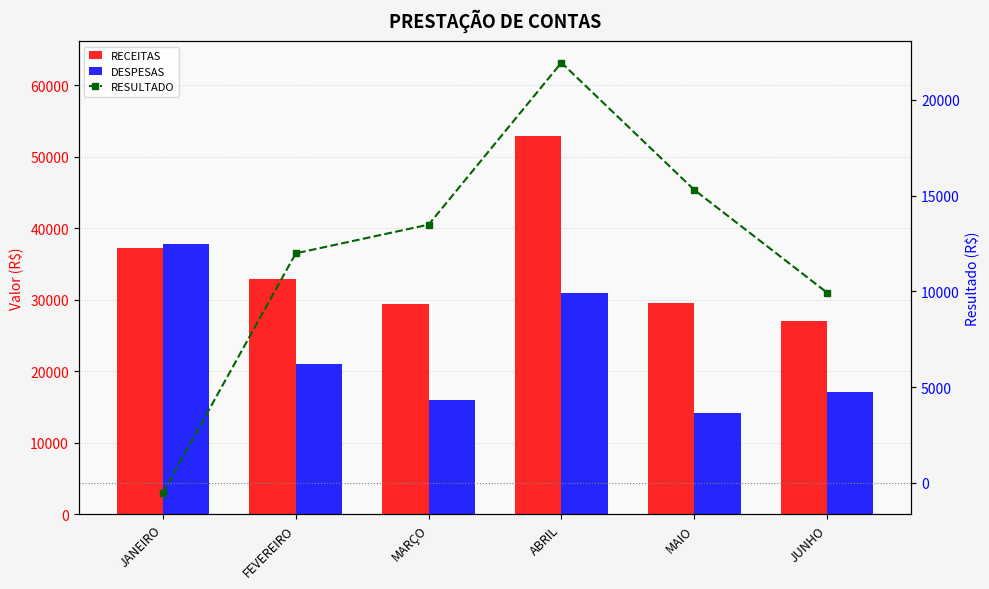

The RECEITAS series shows 7870.4 at JANEIRO. True or false?

False